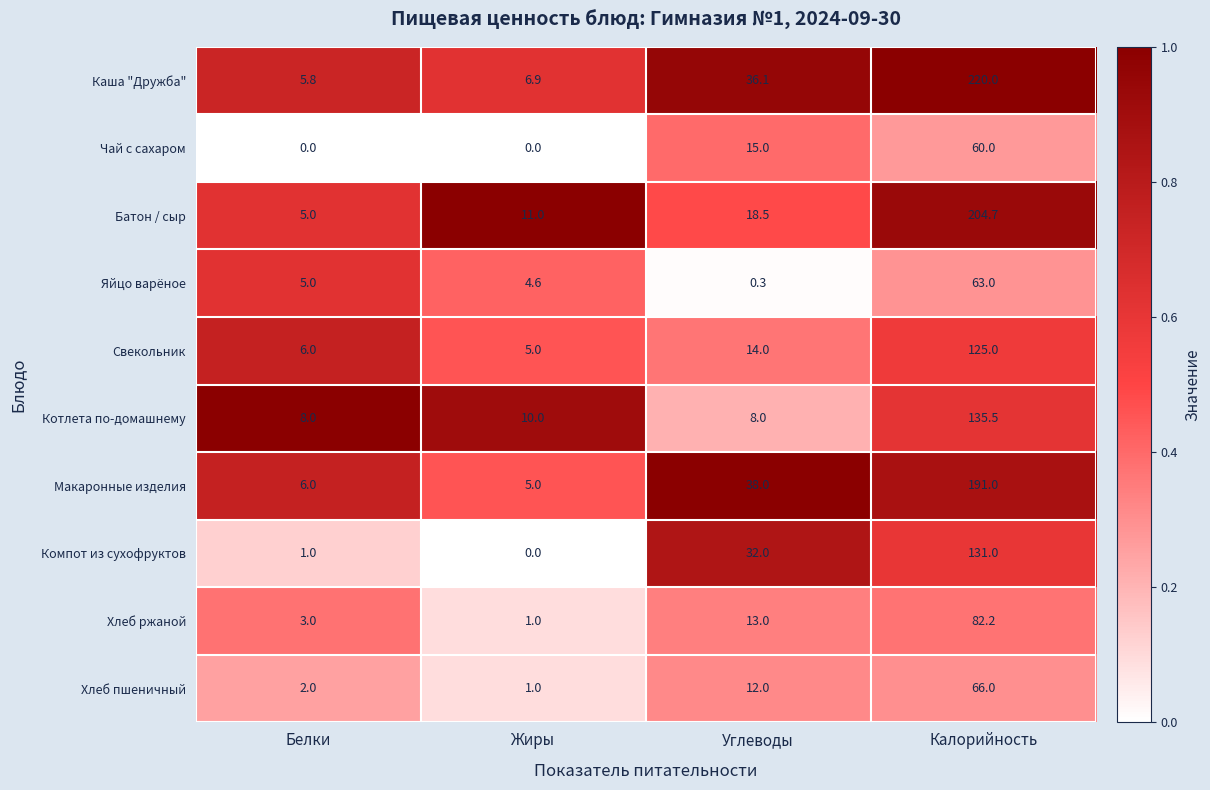

At how many categories does at least one series exceed 0?

4